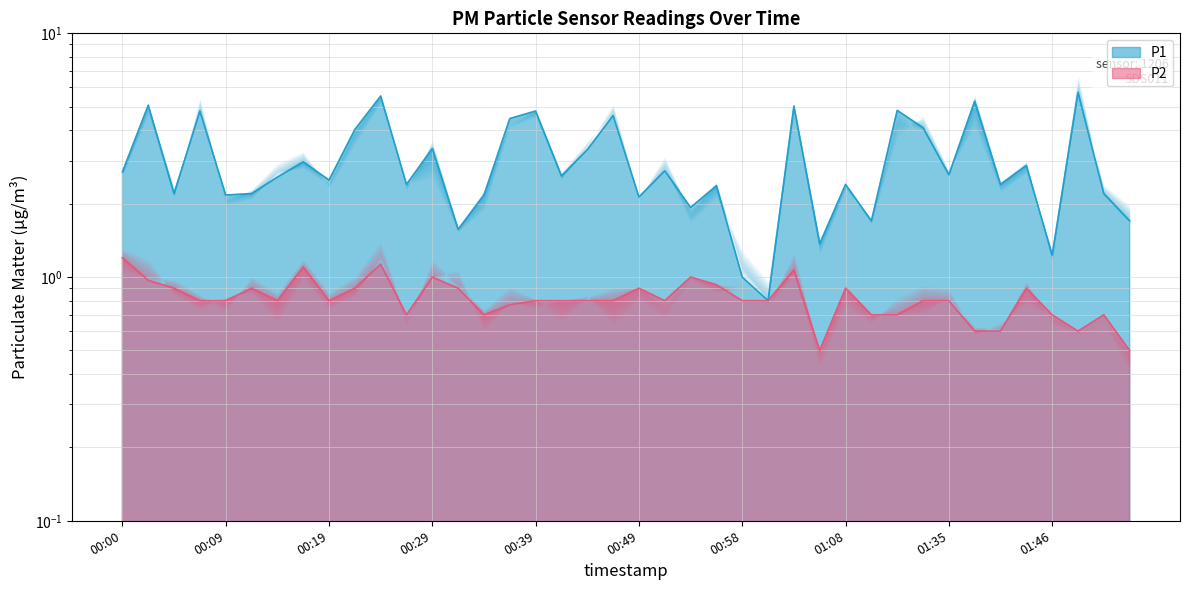

Where is the first local minimum for P1?

00:05